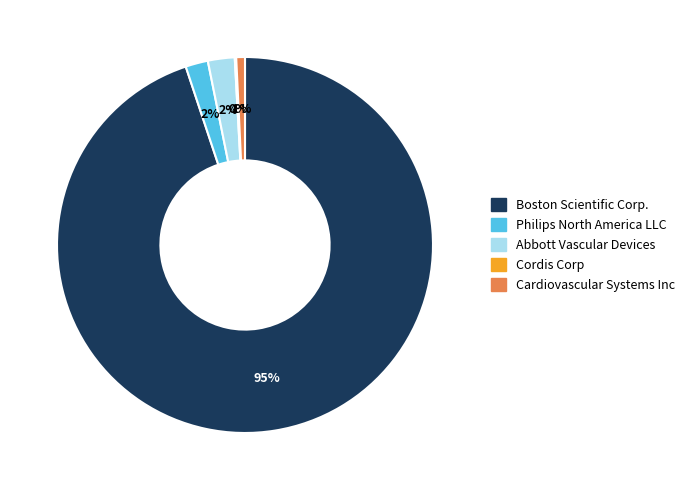

Which slice is the largest?

Boston Scientific Corp.